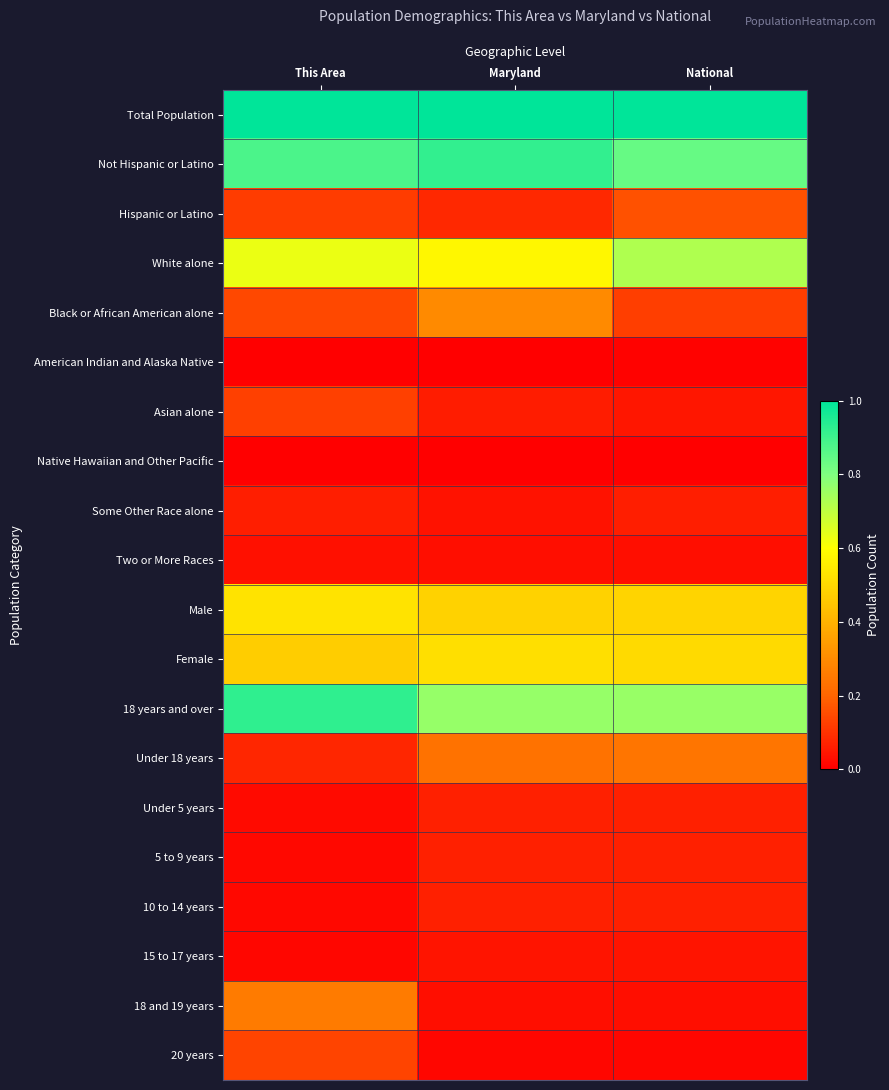

Reading left to right, transcribe all the data shown in this chart.

Total Population: This Area=1.0	Maryland=1.0	National=1.0
Not Hispanic or Latino: This Area=0.9	Maryland=0.9	National=0.8
Hispanic or Latino: This Area=0.1	Maryland=0.1	National=0.2
White alone: This Area=0.6	Maryland=0.6	National=0.7
Black or African American alone: This Area=0.1	Maryland=0.3	National=0.1
American Indian and Alaska Native: This Area=0.0	Maryland=0.0	National=0.0
Asian alone: This Area=0.1	Maryland=0.1	National=0.0
Native Hawaiian and Other Pacific: This Area=0.0	Maryland=0.0	National=0.0
Some Other Race alone: This Area=0.1	Maryland=0.0	National=0.1
Two or More Races: This Area=0.0	Maryland=0.0	National=0.0
Male: This Area=0.5	Maryland=0.5	National=0.5
Female: This Area=0.5	Maryland=0.5	National=0.5
18 years and over: This Area=0.9	Maryland=0.8	National=0.8
Under 18 years: This Area=0.1	Maryland=0.2	National=0.2
Under 5 years: This Area=0.0	Maryland=0.1	National=0.1
5 to 9 years: This Area=0.0	Maryland=0.1	National=0.1
10 to 14 years: This Area=0.0	Maryland=0.1	National=0.1
15 to 17 years: This Area=0.0	Maryland=0.0	National=0.0
18 and 19 years: This Area=0.3	Maryland=0.0	National=0.0
20 years: This Area=0.1	Maryland=0.0	National=0.0